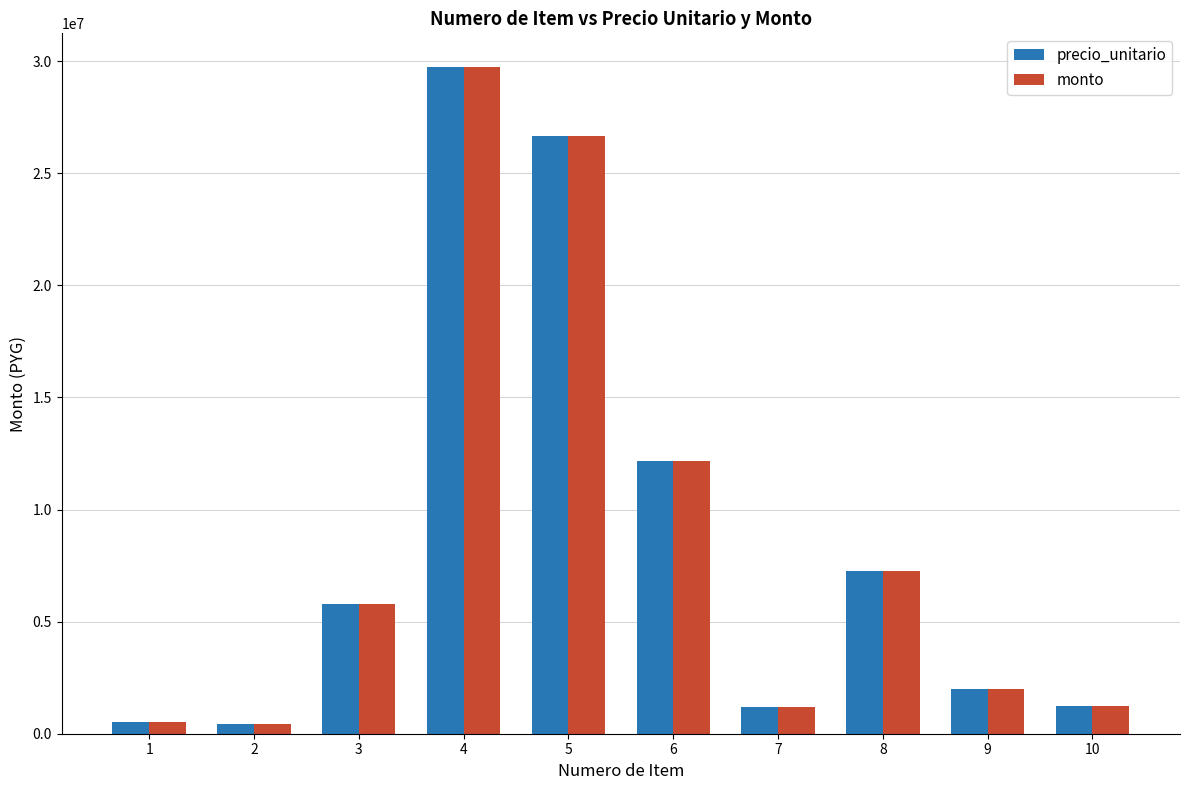

How many values in the monto series are below 5780000?

5